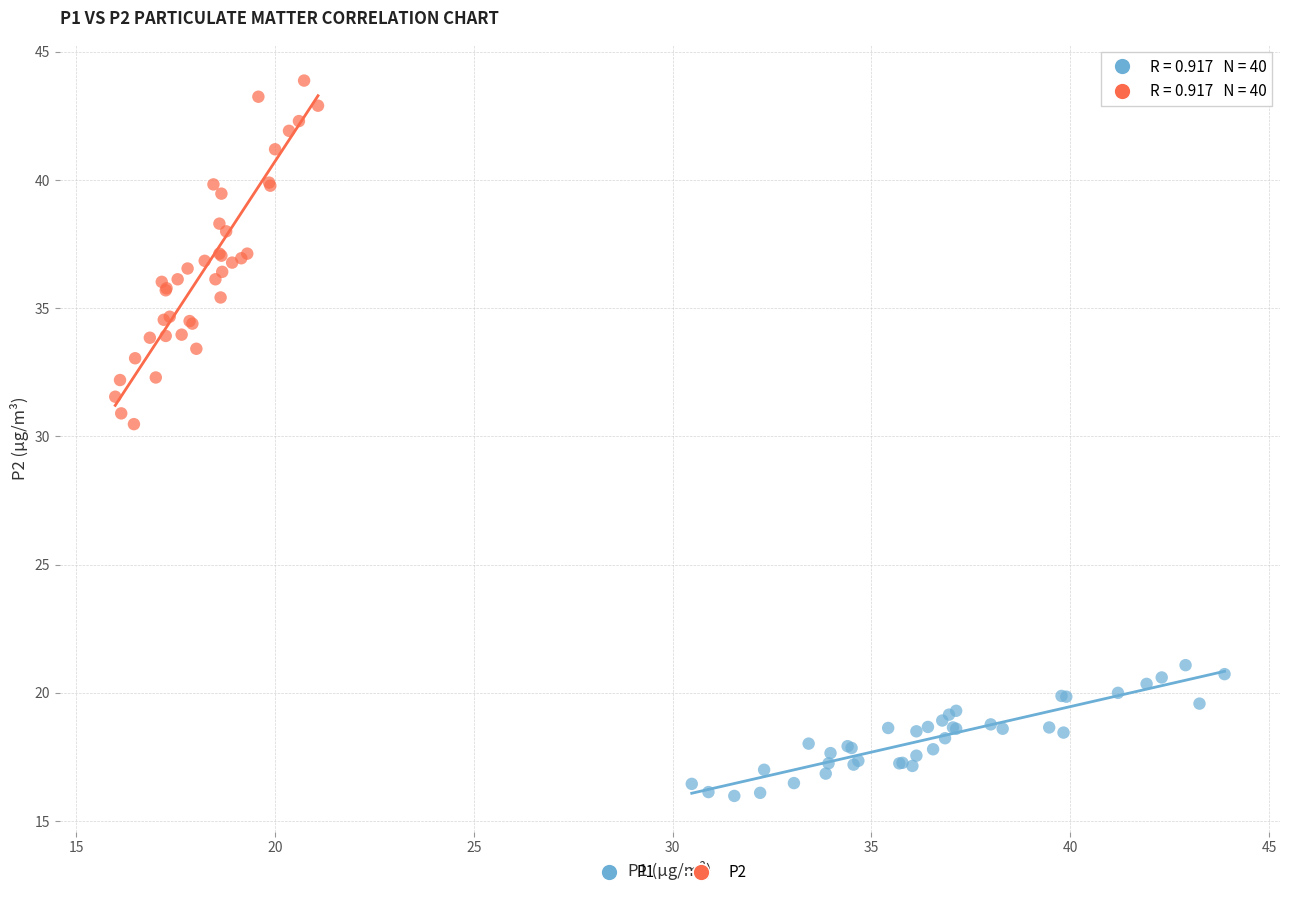

Which series contains the highest Y value?

P2